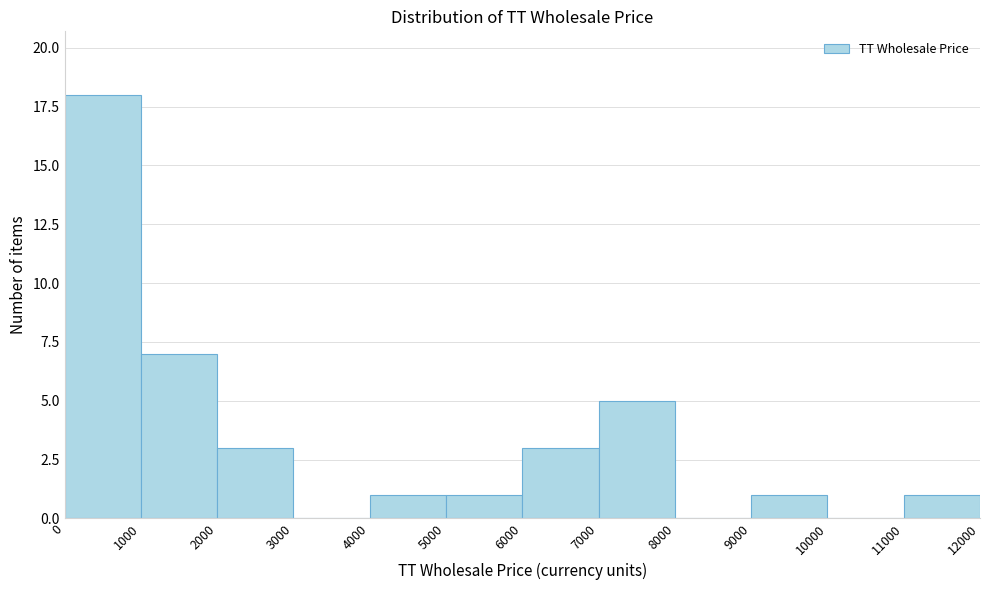

Reading left to right, list every bar in this chart as the range it spans on the x-axis followed by its height. The values are not printed on the chart, so give them approximately, as read against the axis.

0 to 1000: 18
1000 to 2000: 7
2000 to 3000: 3
3000 to 4000: 0
4000 to 5000: 1
5000 to 6000: 1
6000 to 7000: 3
7000 to 8000: 5
8000 to 9000: 0
9000 to 10000: 1
10000 to 11000: 0
11000 to 12000: 1